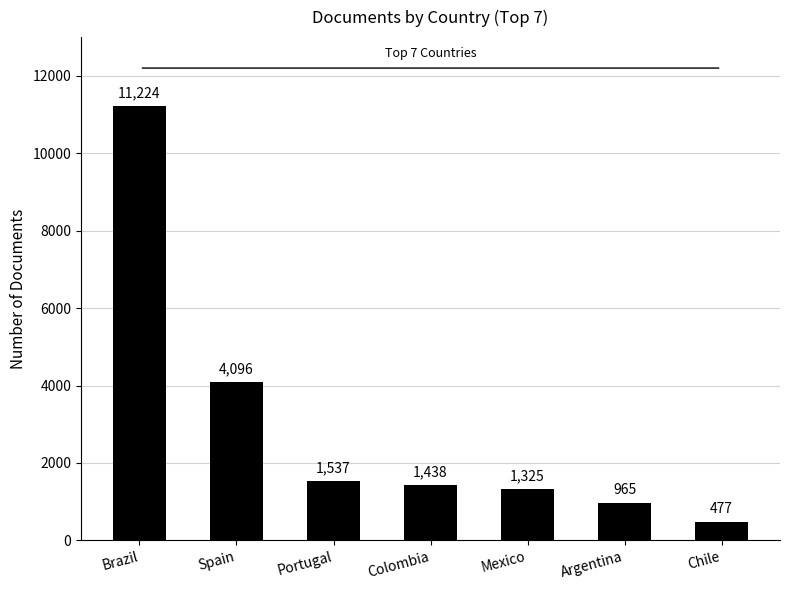

Where does the data first go above 1438?

Brazil